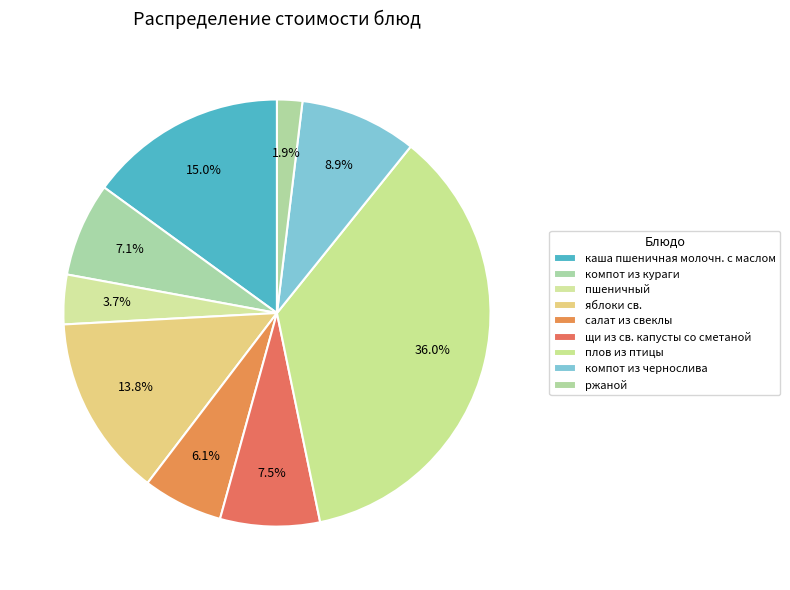

How many segments does this pie chart have?

9